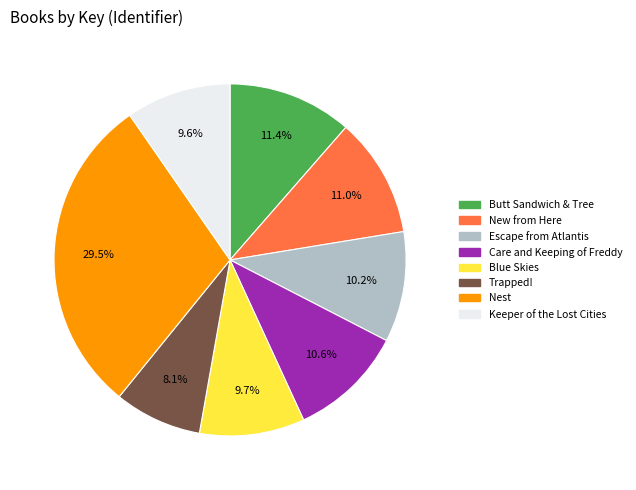

Does any single category account for the majority?

No